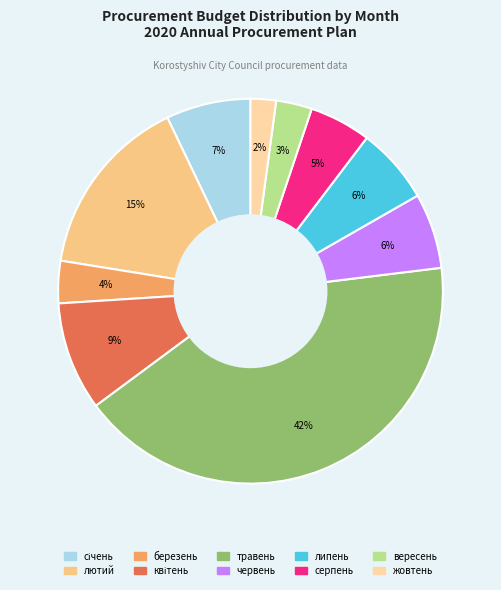

Does any single category account for the majority?

No